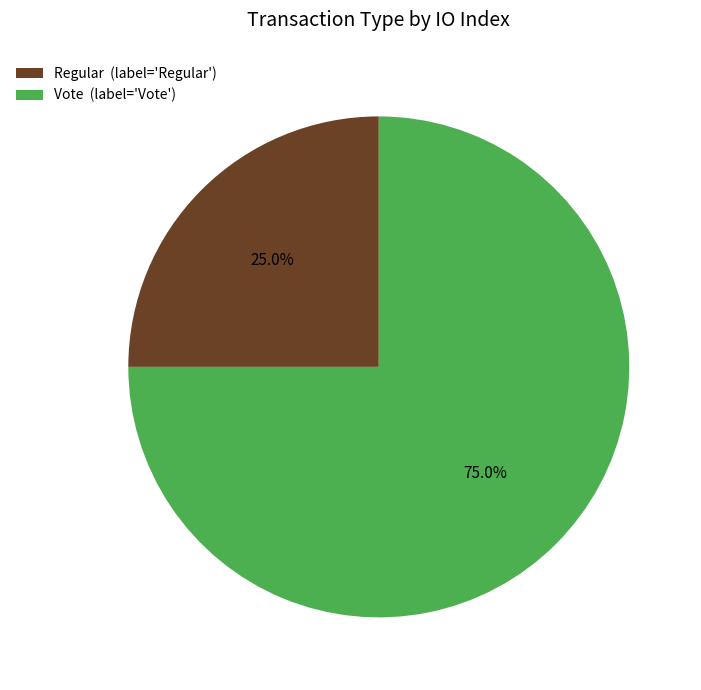

To the nearest percent, what is the difference between the largest and smallest slice percentages?

50%